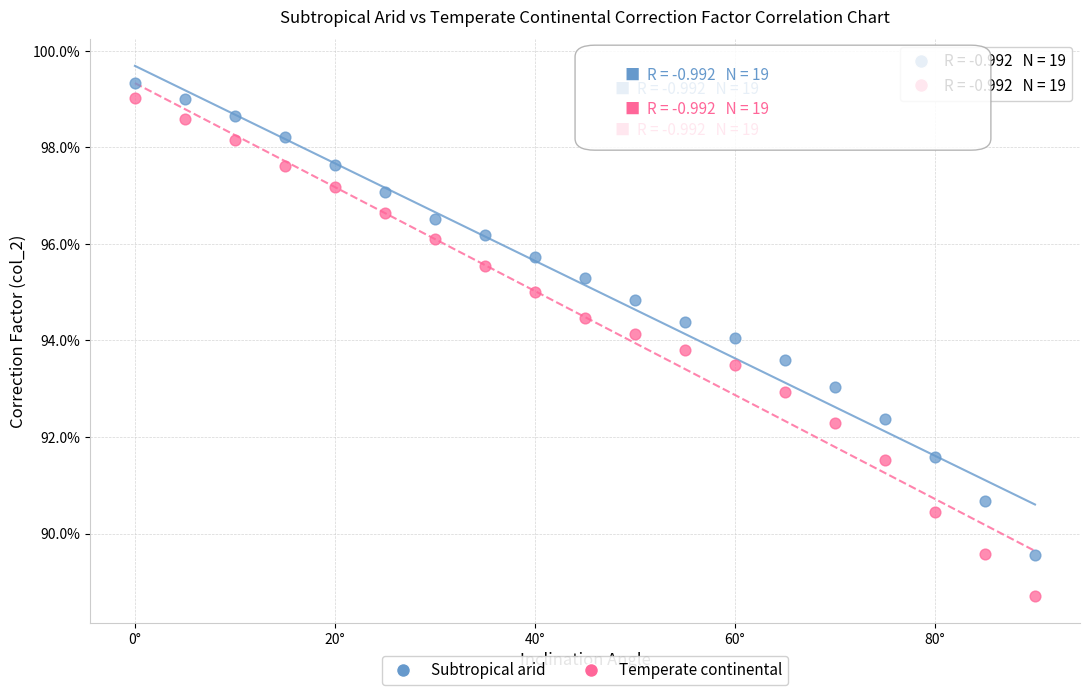

What are all the series names shown in the legend?

Subtropical arid, Temperate continental